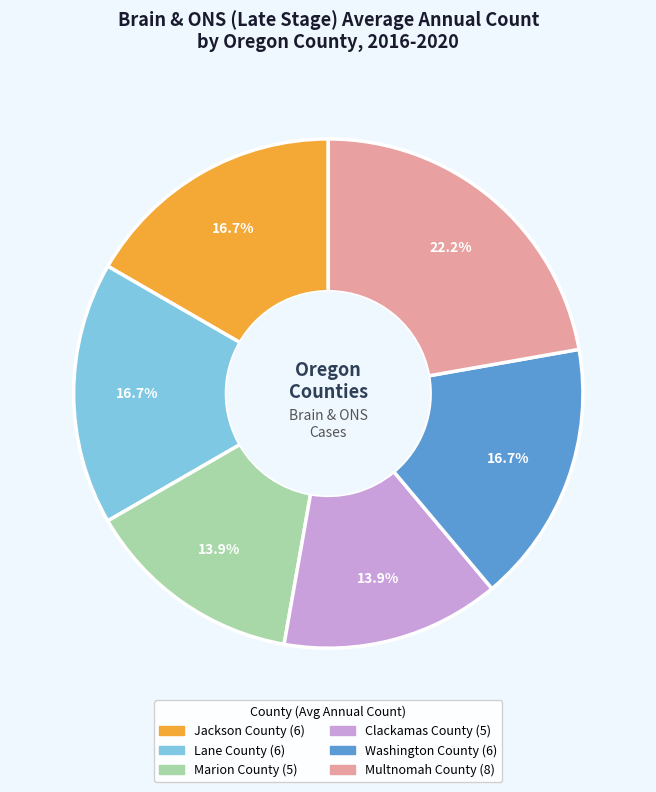

How much of the chart is everything except Clackamas County?

86.1%